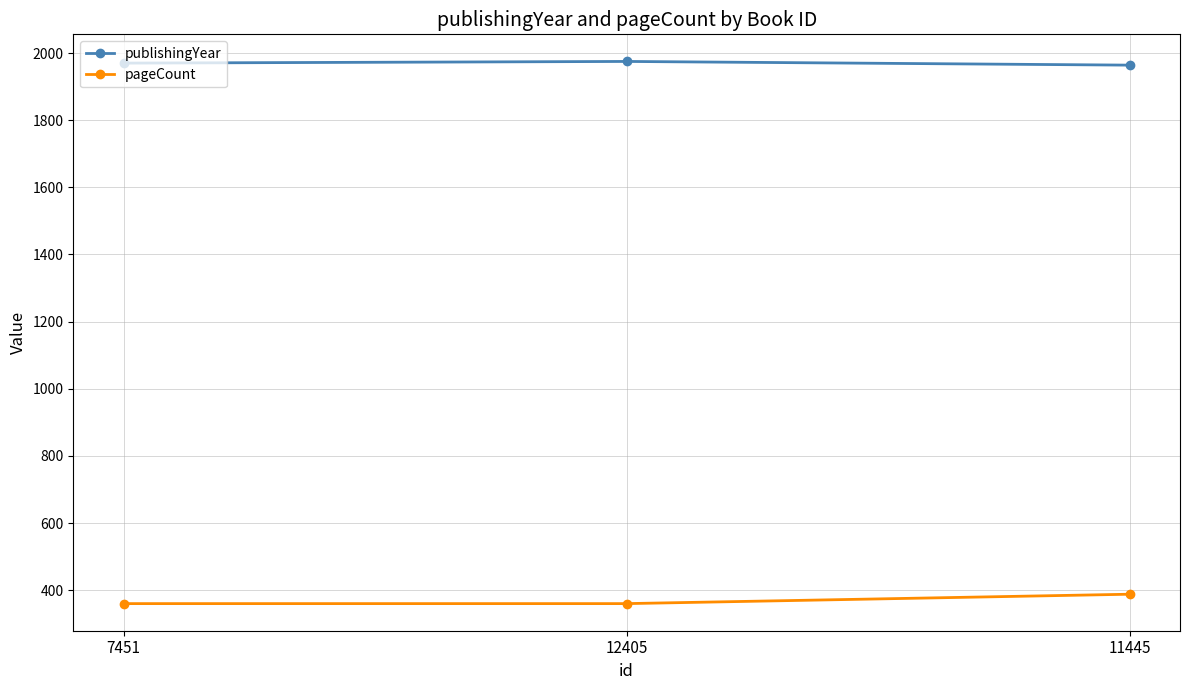

List the series in order of their peak value, lowest first.

pageCount, publishingYear